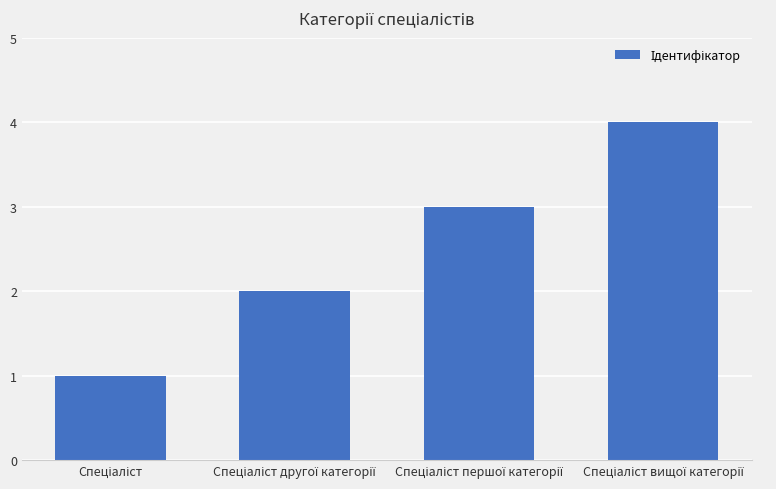

What is the sum of all values?

10